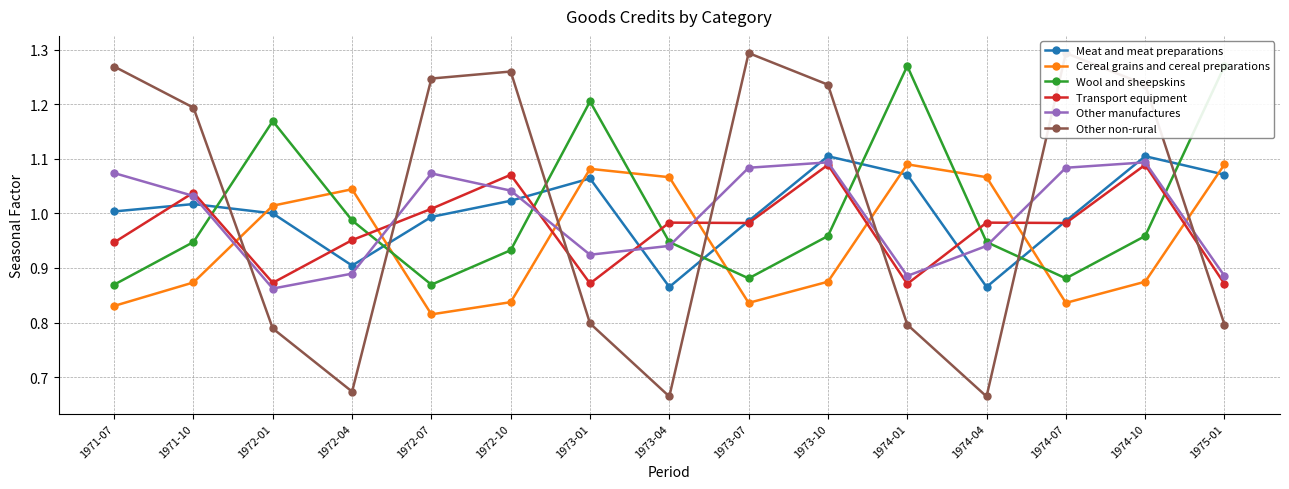

Rank the categories by Other manufactures value from highest to lowest.

1973-10, 1974-10, 1973-07, 1974-07, 1971-07, 1972-07, 1972-10, 1971-10, 1973-04, 1974-04, 1973-01, 1972-04, 1974-01, 1975-01, 1972-01